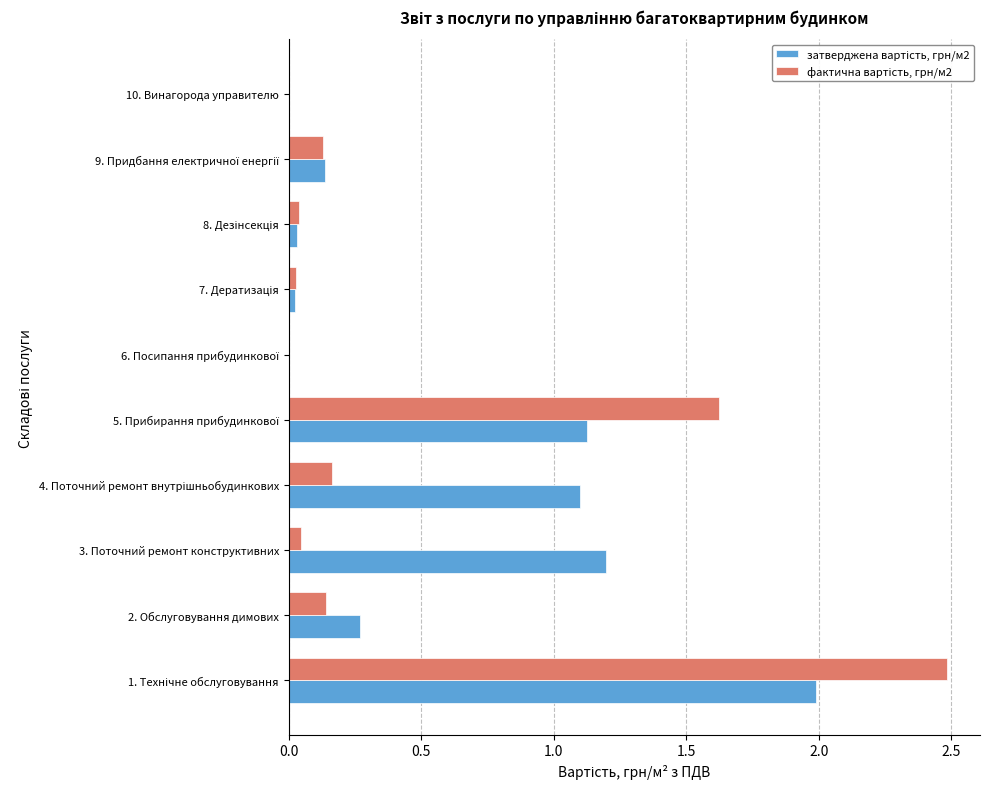

How many categories are shown in the chart?

10